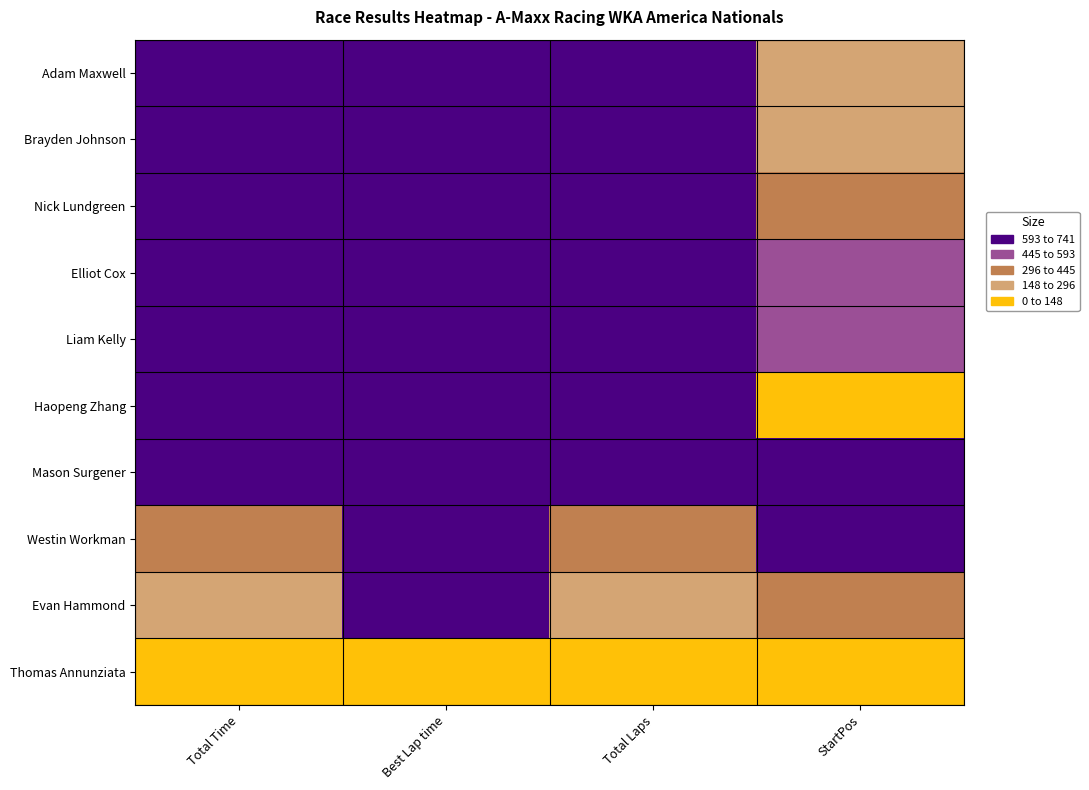

Which label corresponds to the smallest value in the chart?

Total Time